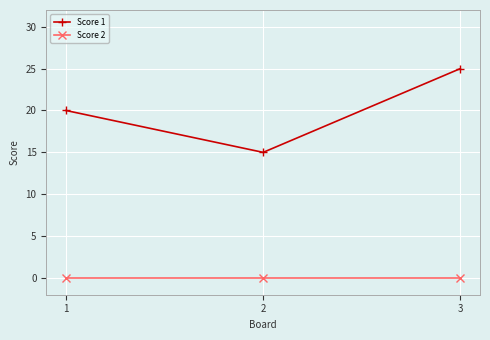

Rank the series at 3 from highest to lowest value.

Score 1, Score 2